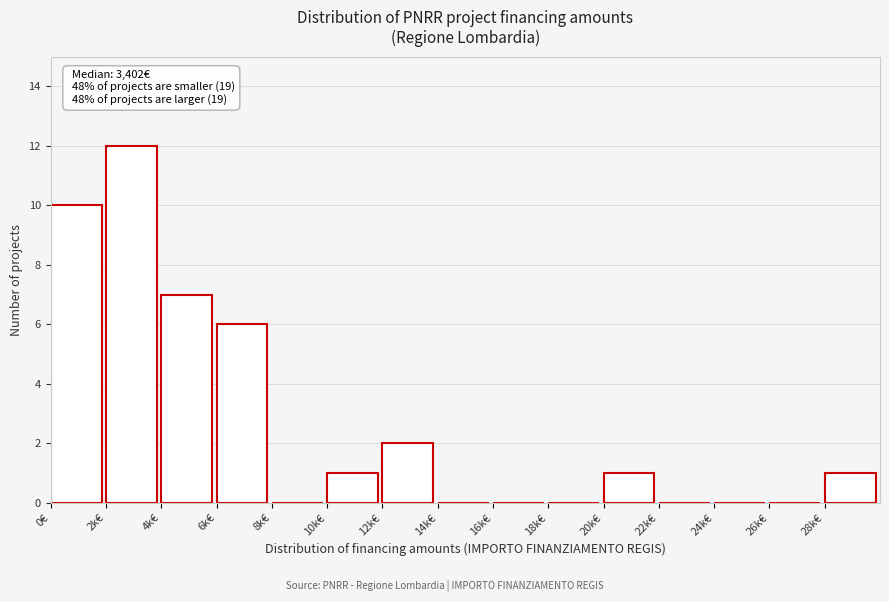

Reading left to right, extract all data points from this chart.

0€=10	2k€=12	4k€=7	6k€=6	8k€=0	10k€=1	12k€=2	14k€=0	16k€=0	18k€=0	20k€=1	22k€=0	24k€=0	26k€=0	28k€=1